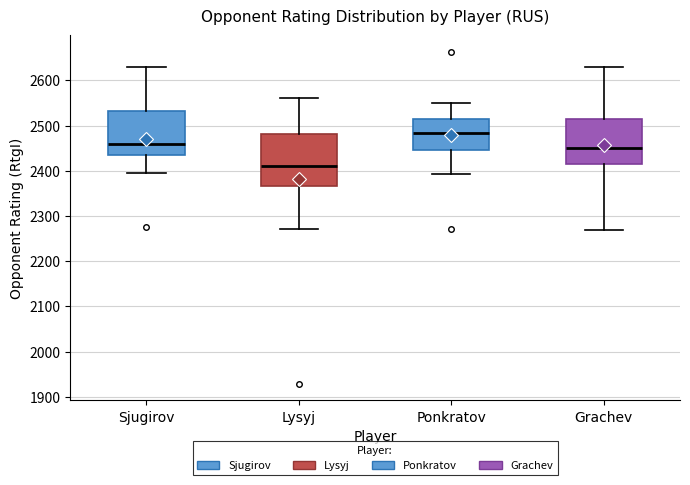

Which box has the highest median line?

Ponkratov